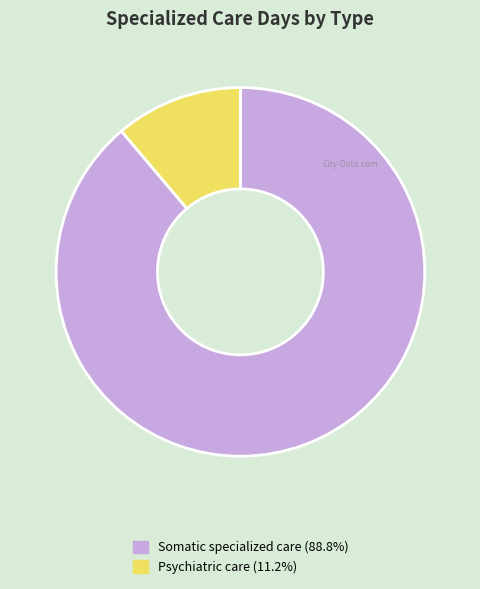

How many slices are in this pie chart?

2